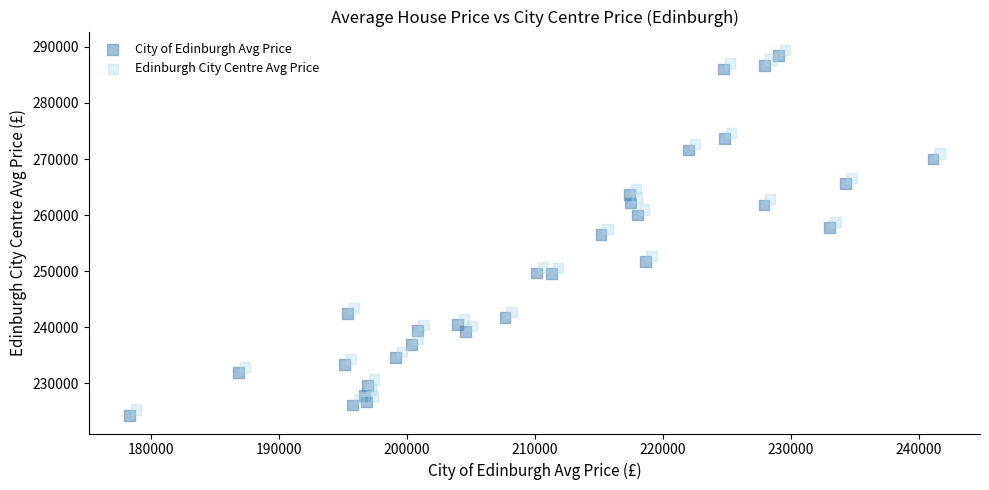

Which series reaches the maximum Y coordinate?

Edinburgh City Centre Avg Price